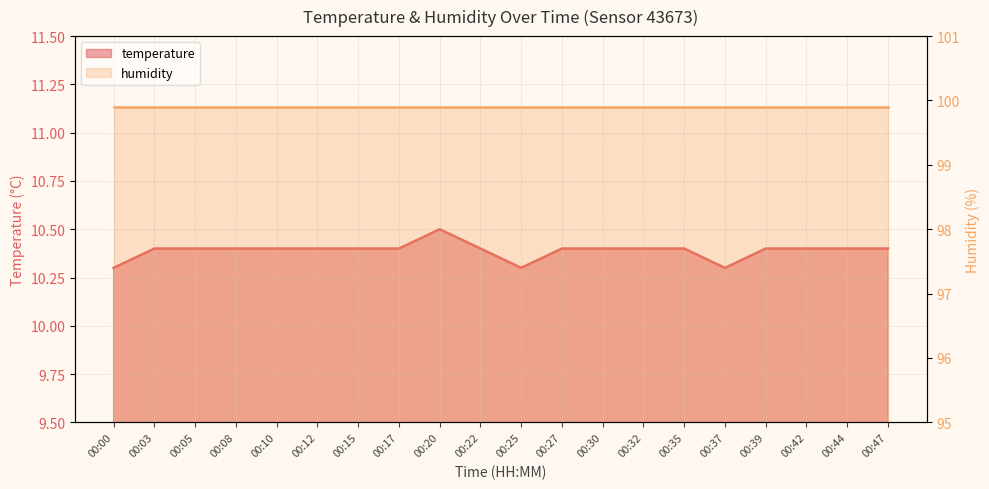

Which label corresponds to the smallest value in the chart?

00:00